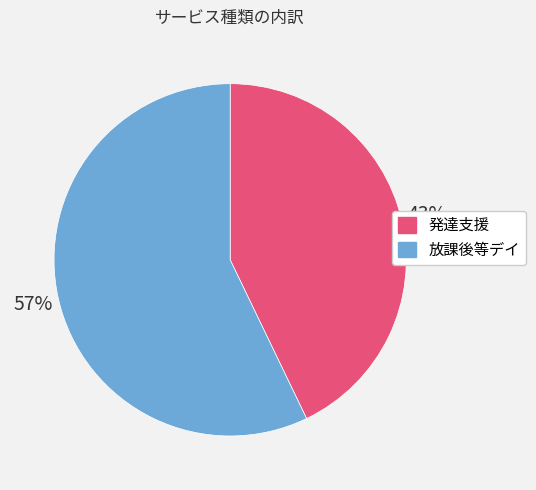

How many slices are in this pie chart?

2